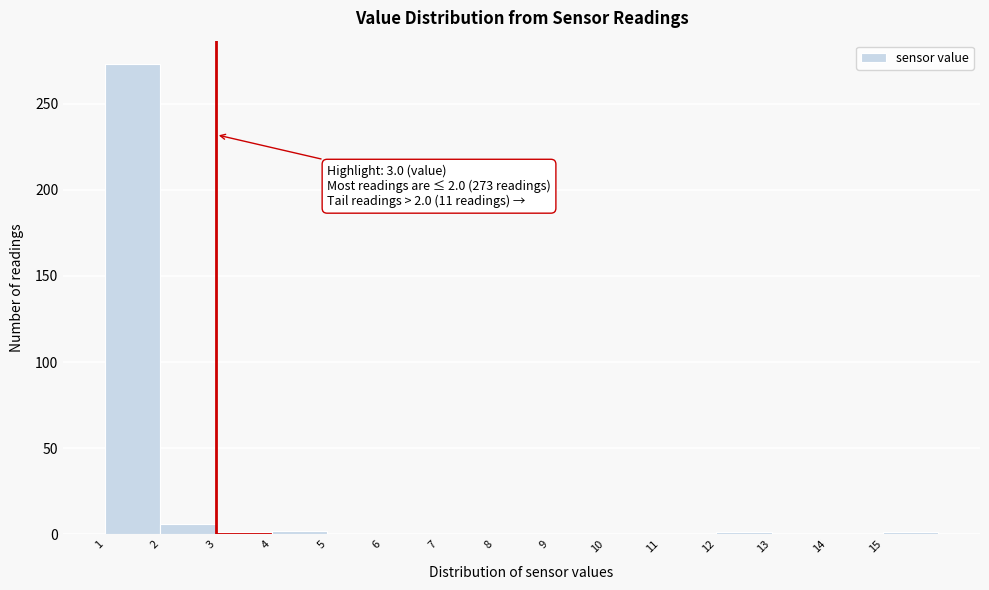

Over which range of the x-axis is the bar tallest?

1 to 2